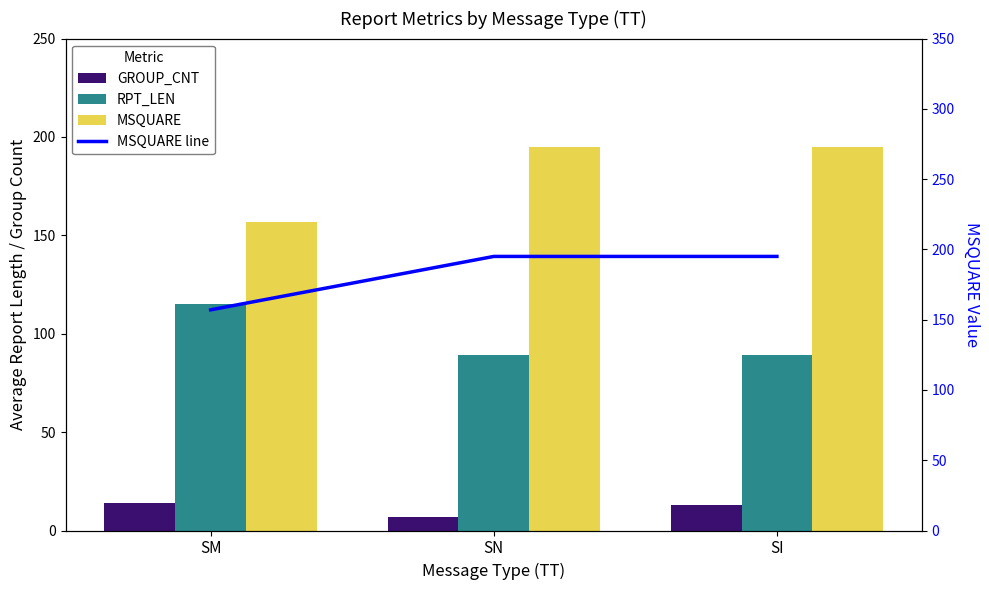

Which category has the lowest value in the RPT_LEN series?

SN